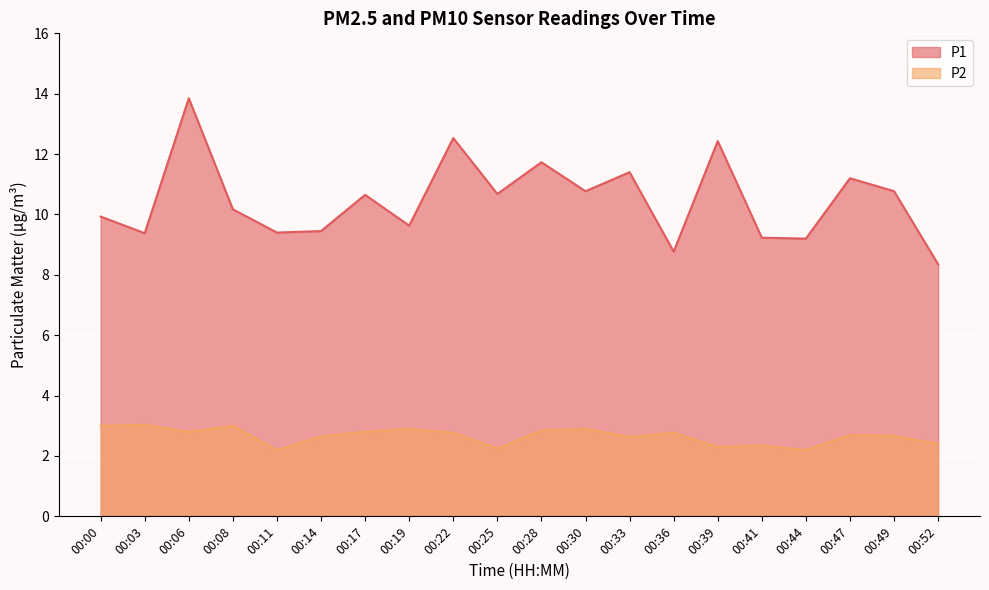

Reading left to right, what are all the values shown in this chart?

P1: 00:00=9.9	00:03=9.4	00:06=13.8	00:08=10.2	00:11=9.4	00:14=9.4	00:17=10.7	00:19=9.6	00:22=12.5	00:25=10.7	00:28=11.7	00:30=10.8	00:33=11.4	00:36=8.8	00:39=12.4	00:41=9.2	00:44=9.2	00:47=11.2	00:49=10.8	00:52=8.3
P2: 00:00=3.0	00:03=3.0	00:06=2.8	00:08=3.0	00:11=2.2	00:14=2.6	00:17=2.8	00:19=2.9	00:22=2.8	00:25=2.2	00:28=2.9	00:30=2.9	00:33=2.6	00:36=2.8	00:39=2.3	00:41=2.4	00:44=2.2	00:47=2.7	00:49=2.7	00:52=2.4